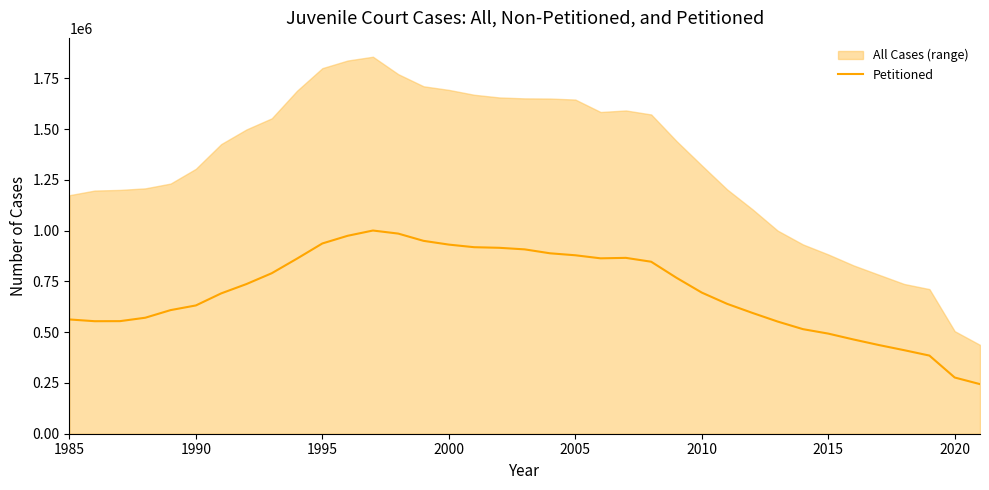

The value of Petitioned at 1990 is 631500. True or false?

True